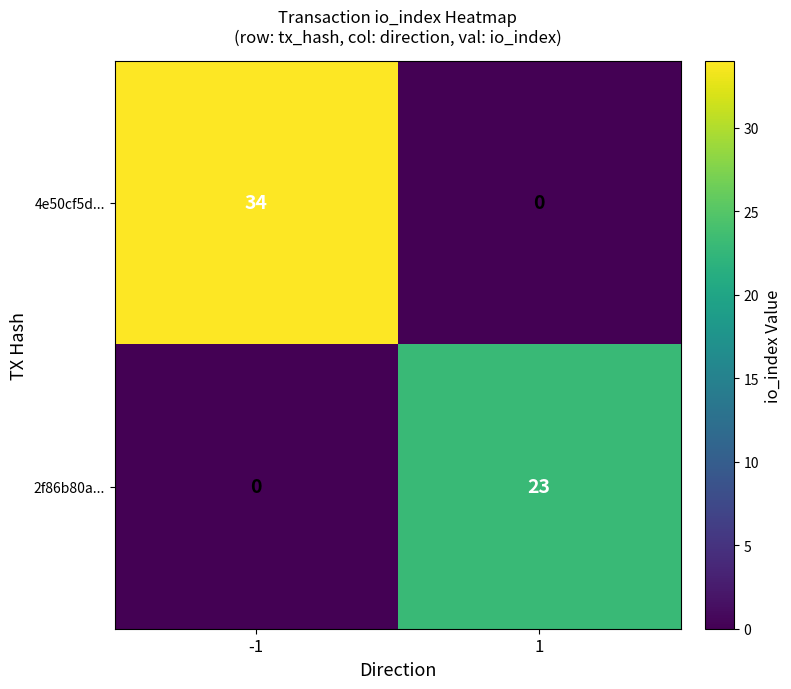

At -1, list the series in order from smallest to largest.

2f86b80a..., 4e50cf5d...